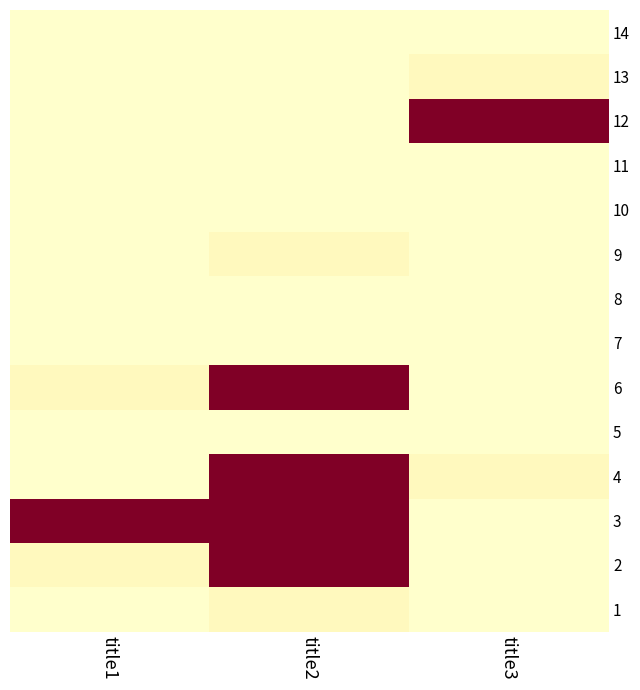

List the series in order of their peak value, highest first.

12, 6, 4, 3, 2, 13, 9, 1, 14, 11, 10, 8, 7, 5